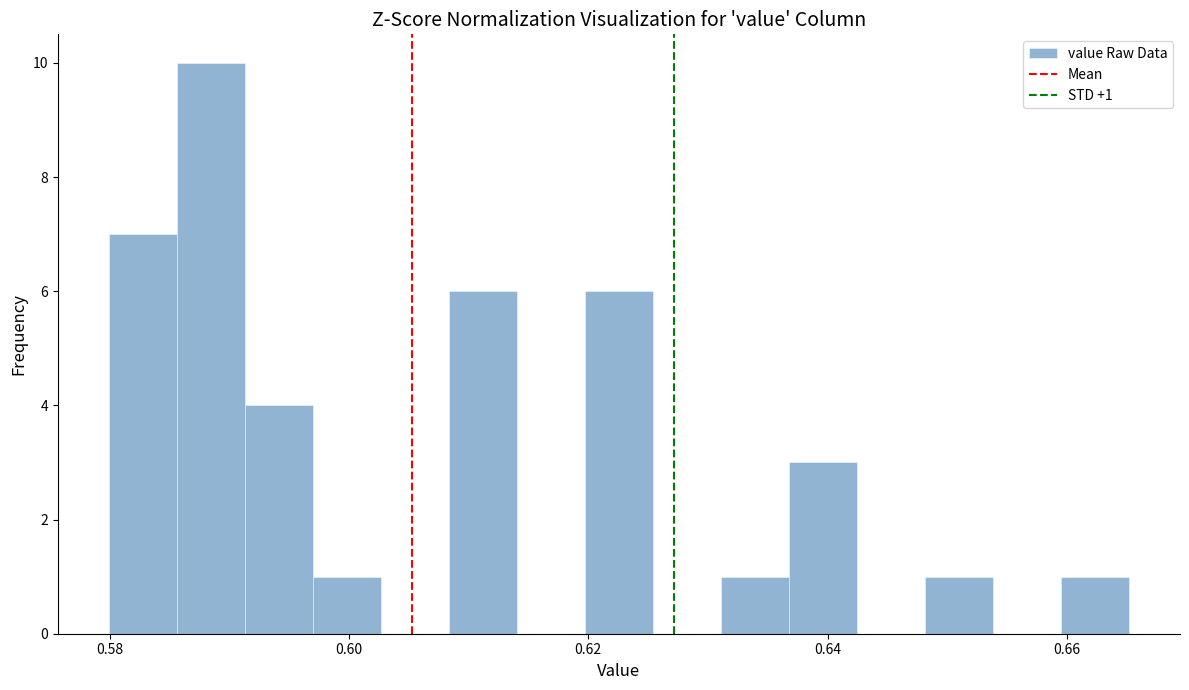

Around what value on the x-axis is the tallest bar? Give the approximate position of its centre, as read against the axis.

0.588